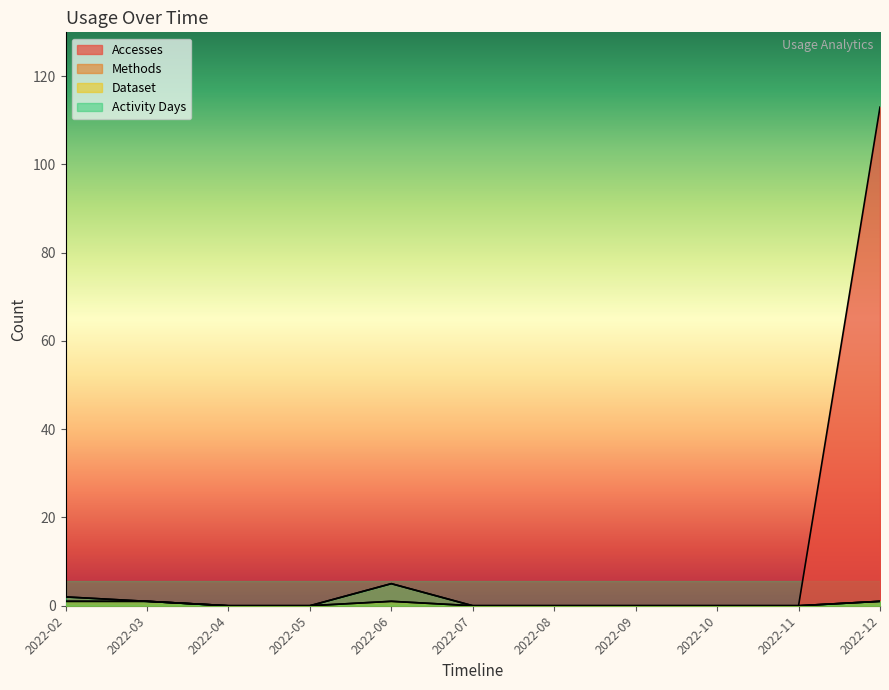

What are all the series names shown in the legend?

Accesses, Methods, Dataset, Activity Days